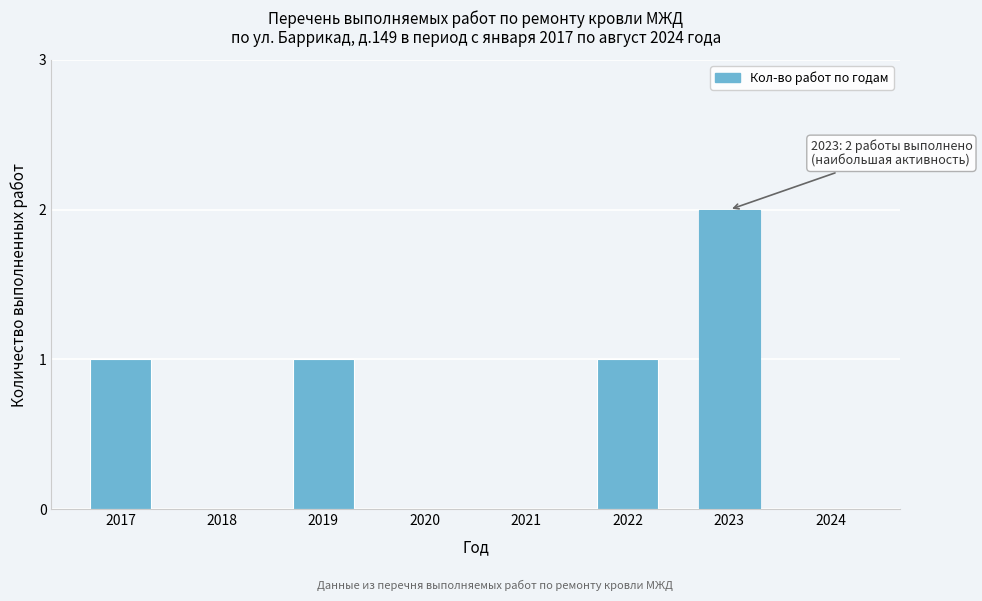

Reading left to right, extract all data points from this chart.

2017=1	2018=0	2019=1	2020=0	2021=0	2022=1	2023=2	2024=0